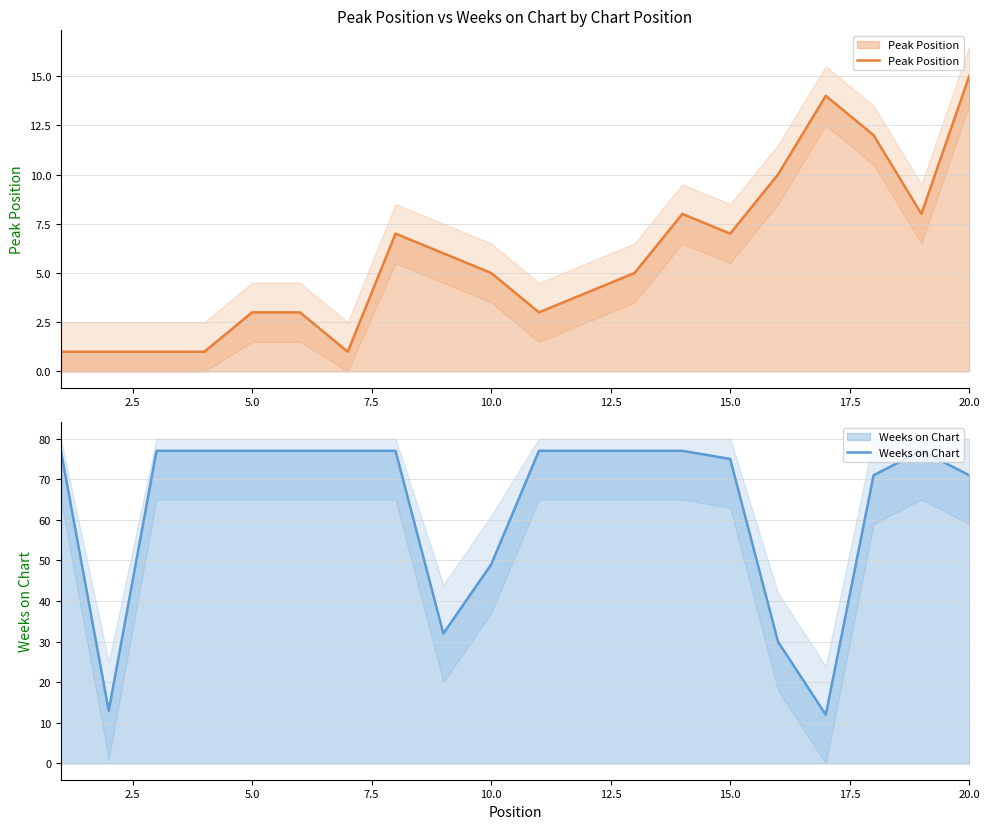

At 10.0, list the series in order from smallest to largest.

Peak Position, Weeks on Chart